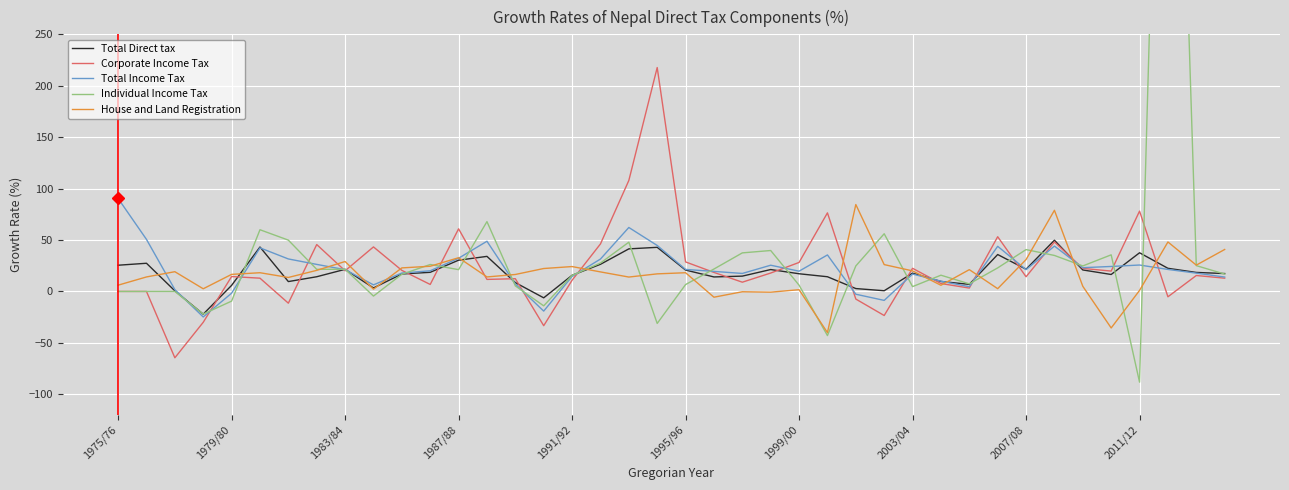

What is the difference between the second highest and second lowest values in the Total Income Tax series?

81.3